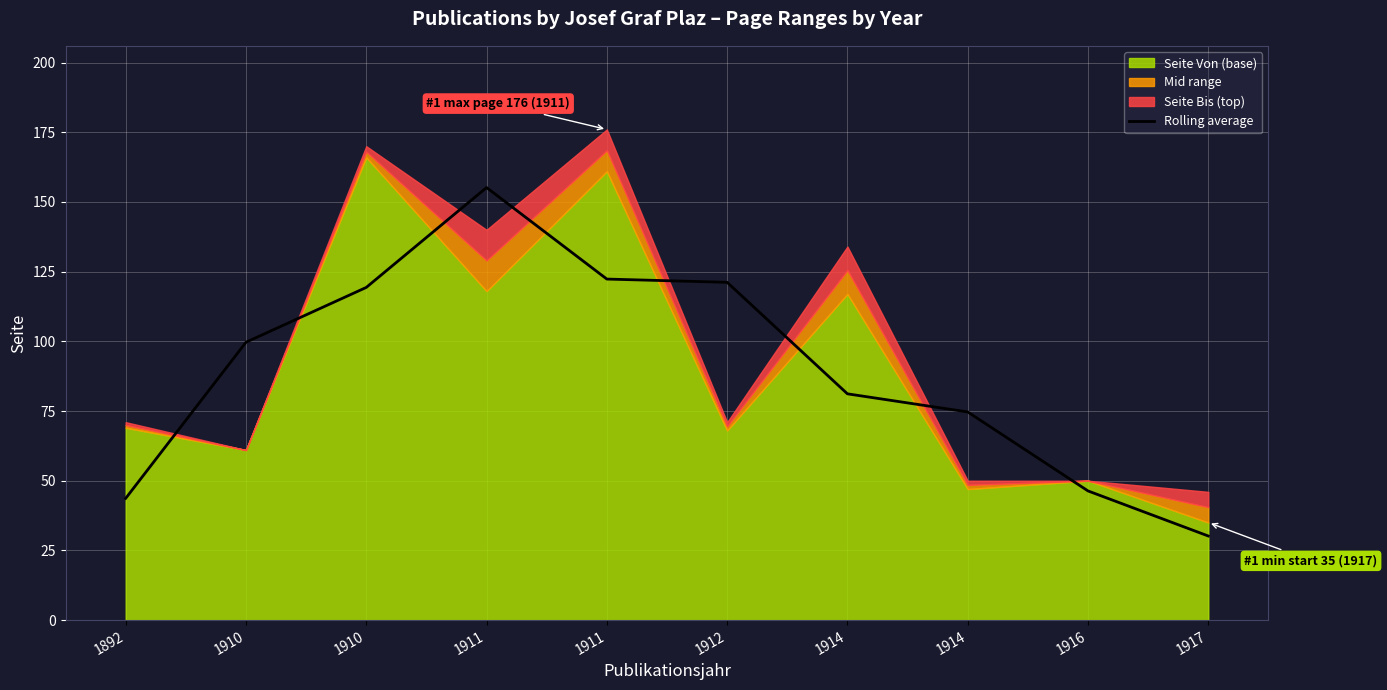

At which label does the data first exceed 99?

1910